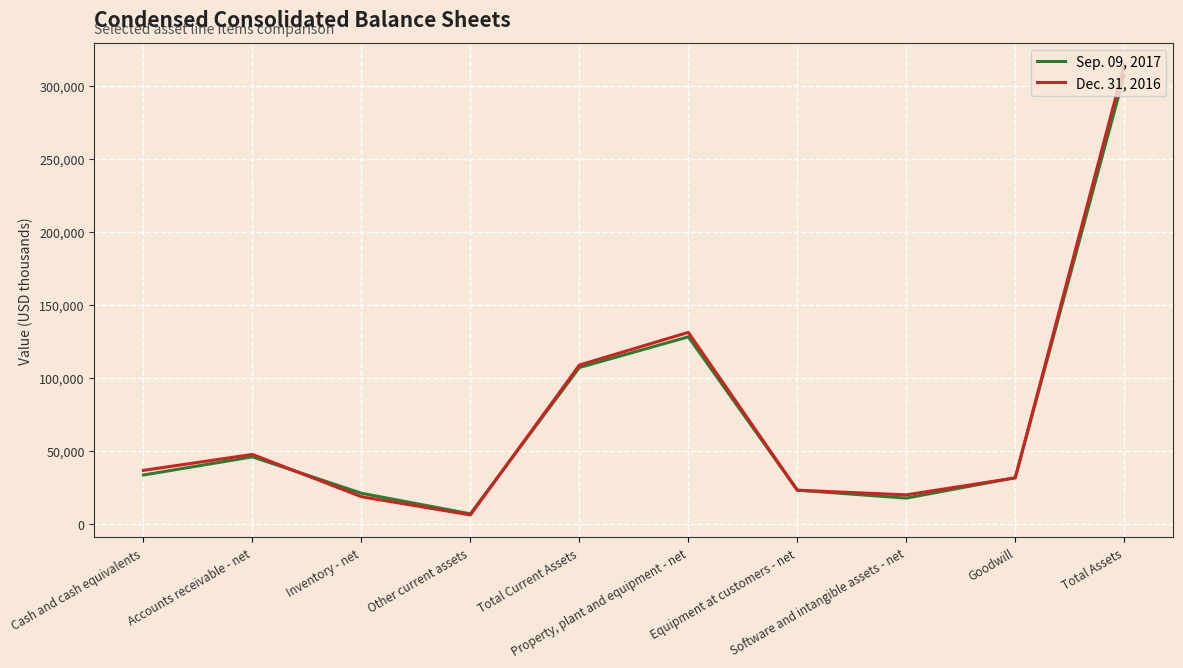

Rank the series by their average value, from lowest to highest.

Sep. 09, 2017, Dec. 31, 2016